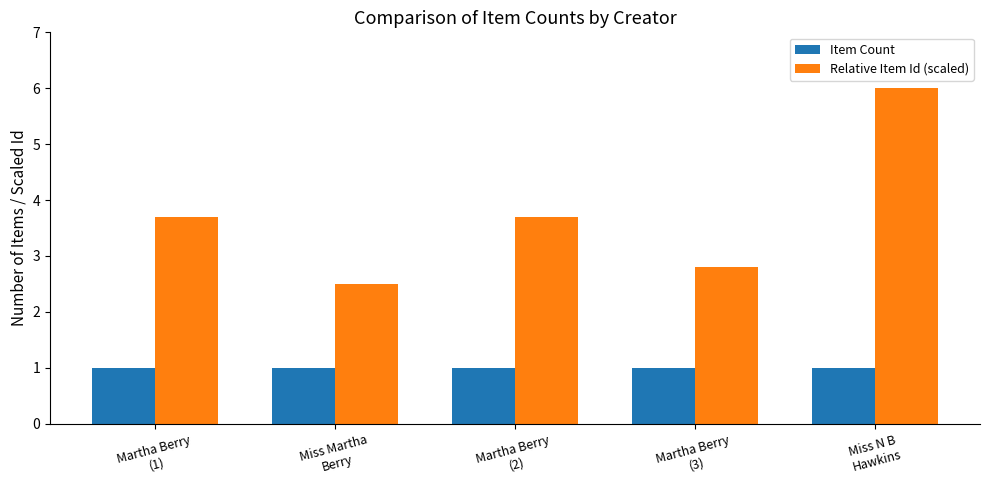

What is the spread (max minus min) of values at Miss Martha
Berry?

1.5